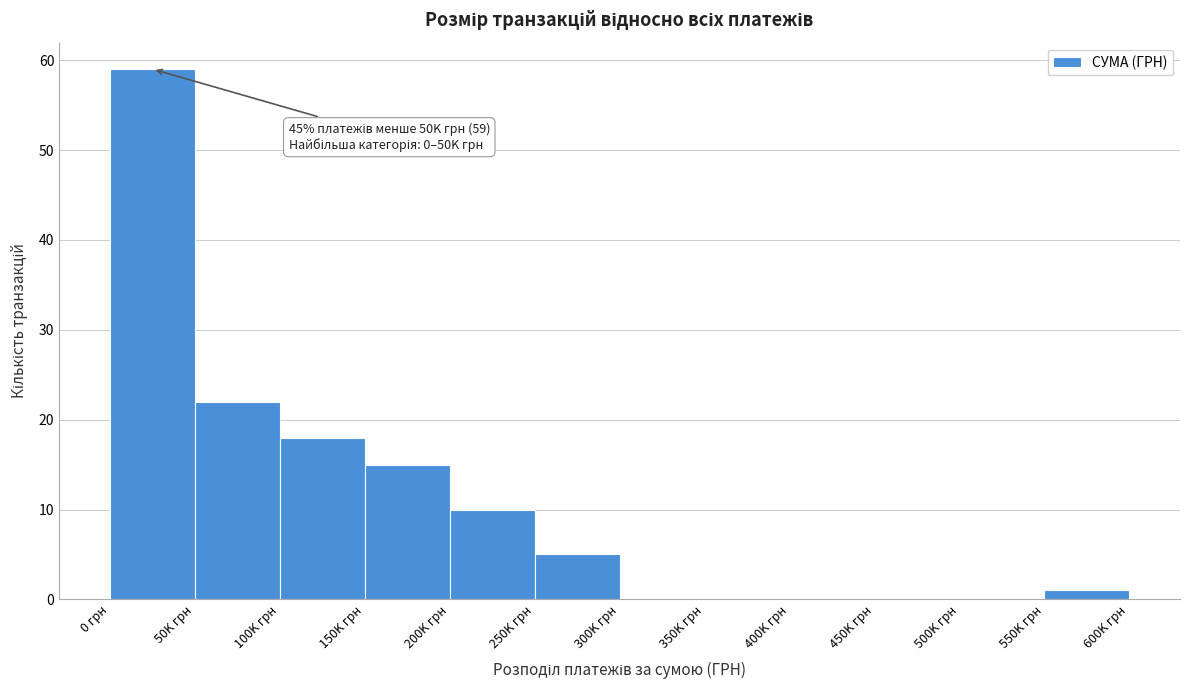

Reading left to right, what are all the values shown in this chart?

0 грн=59	50K грн=22	100K грн=18	150K грн=15	200K грн=10	250K грн=5	300K грн=0	350K грн=0	400K грн=0	450K грн=0	500K грн=0	550K грн=1